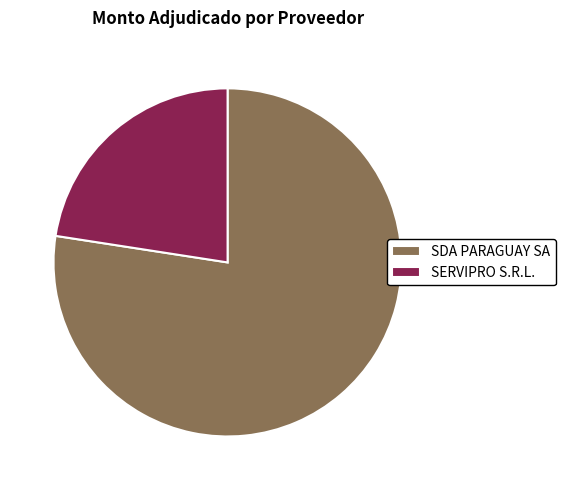

Is SERVIPRO S.R.L. the majority of the pie?

No